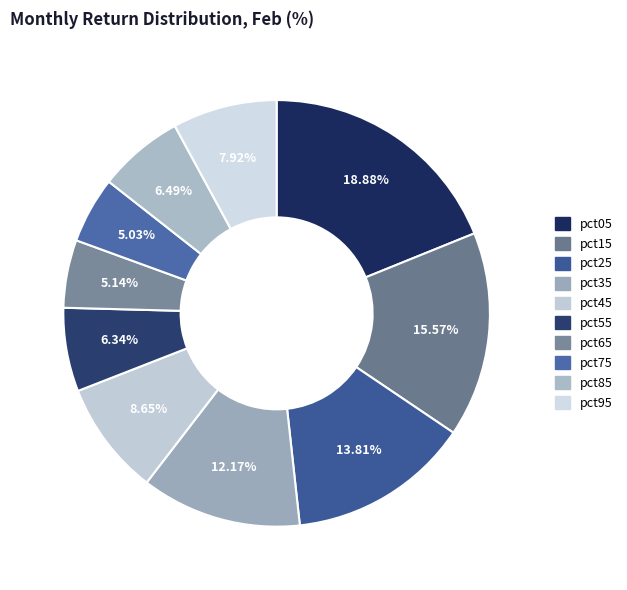

Rank the categories by value from lowest to highest.

pct75, pct65, pct55, pct85, pct95, pct45, pct35, pct25, pct15, pct05